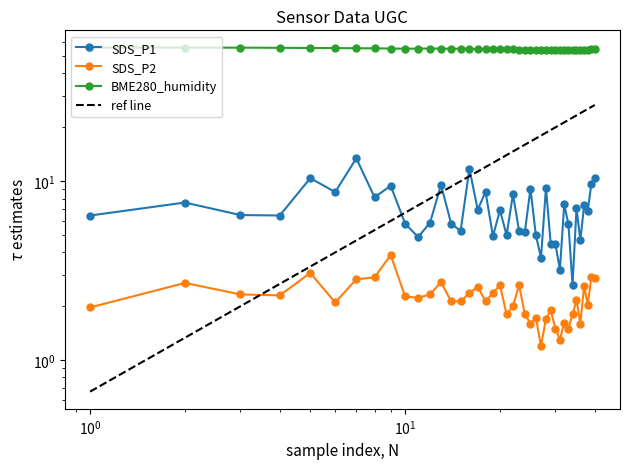

How many lines are shown in the chart?

3